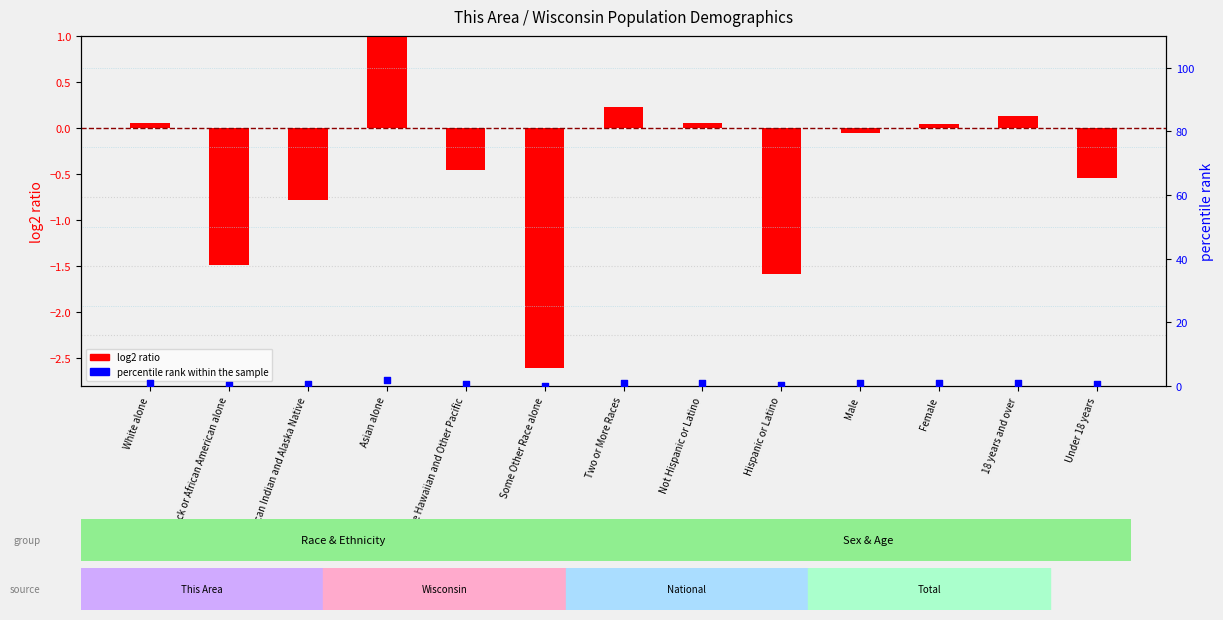

Which series has the largest total across all categories?

percentile rank within the sample